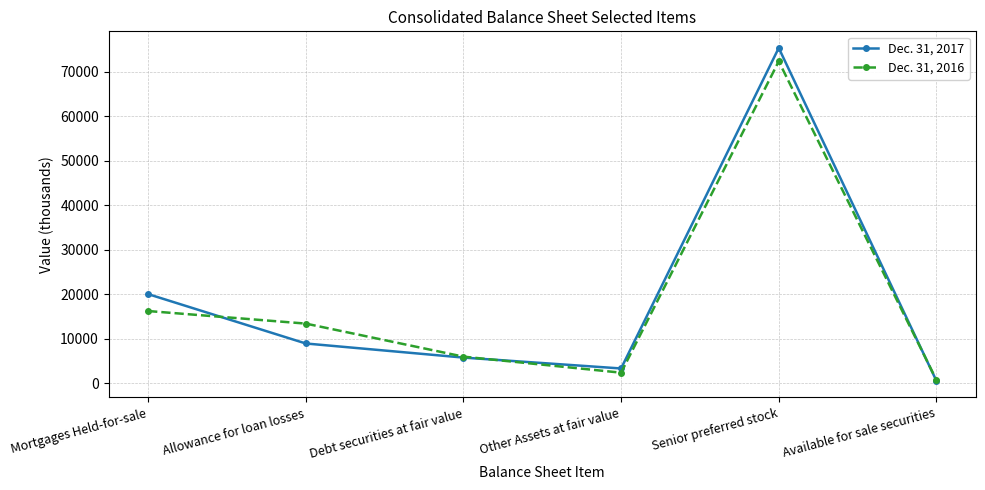

Count the number of data series in this chart.

2